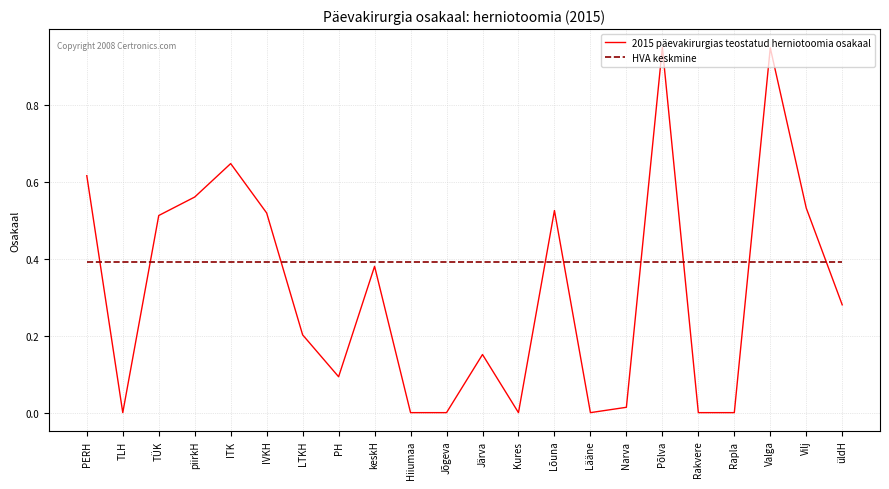

What is the sum of the HVA keskmine values at LTKH and Jõgeva?

0.8